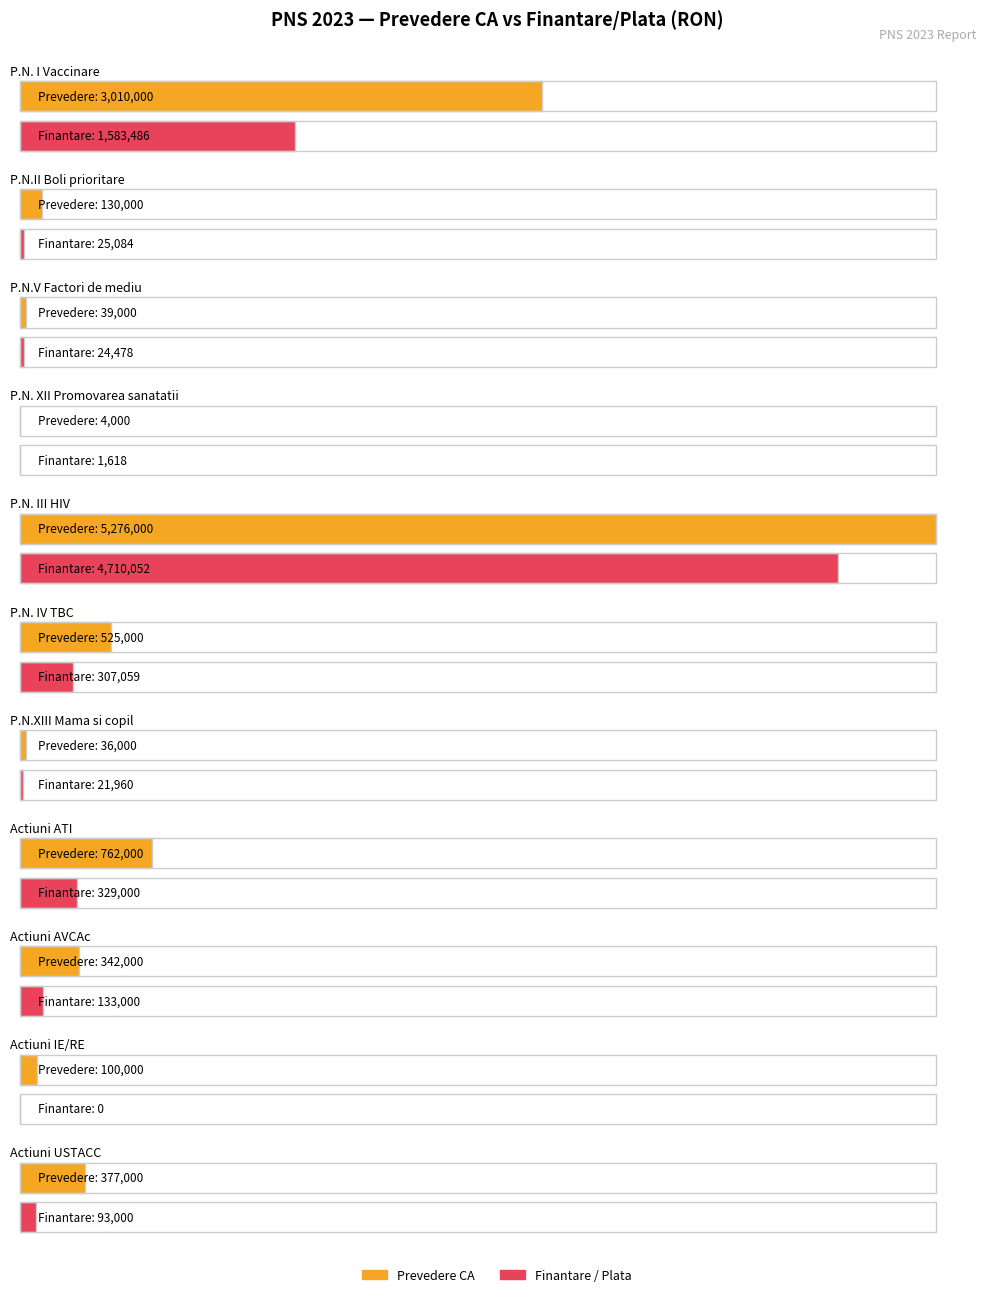

What is the difference between the Prevedere CA values at Actiuni USTACC and P.N. IV TBC?

148000